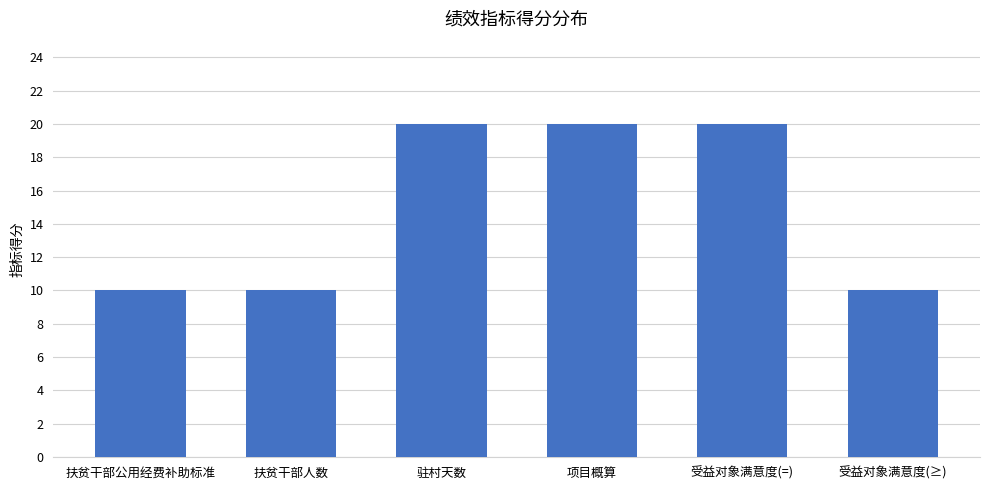

What position from the right is 扶贫干部公用经费补助标准?

6